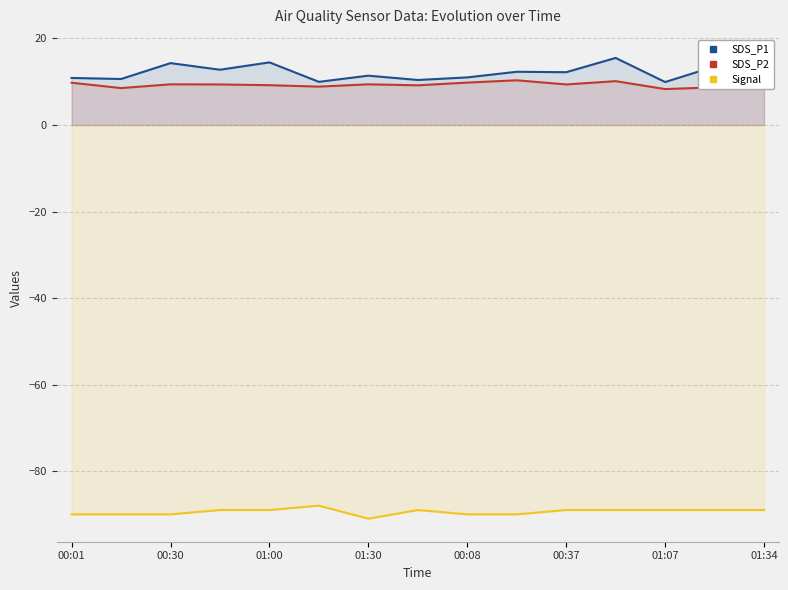

How many data points in SDS_P1 are above 12?

8